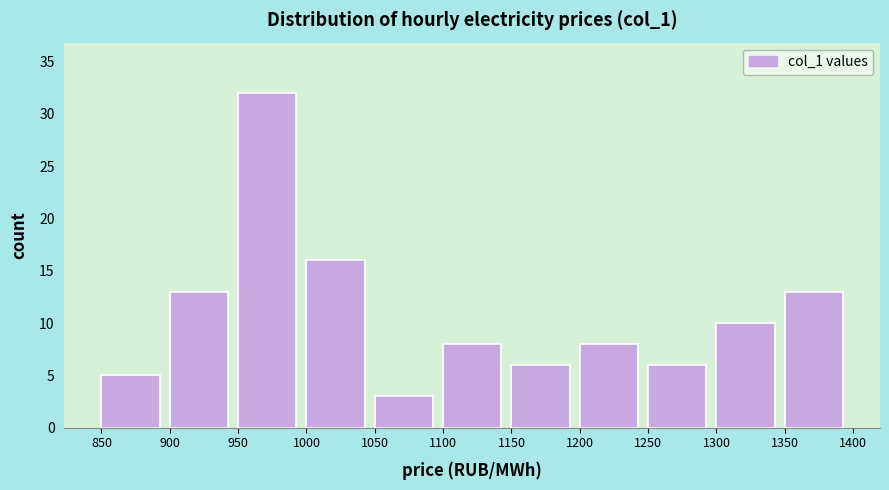

Over which range of the x-axis is the bar tallest?

950 to 1000